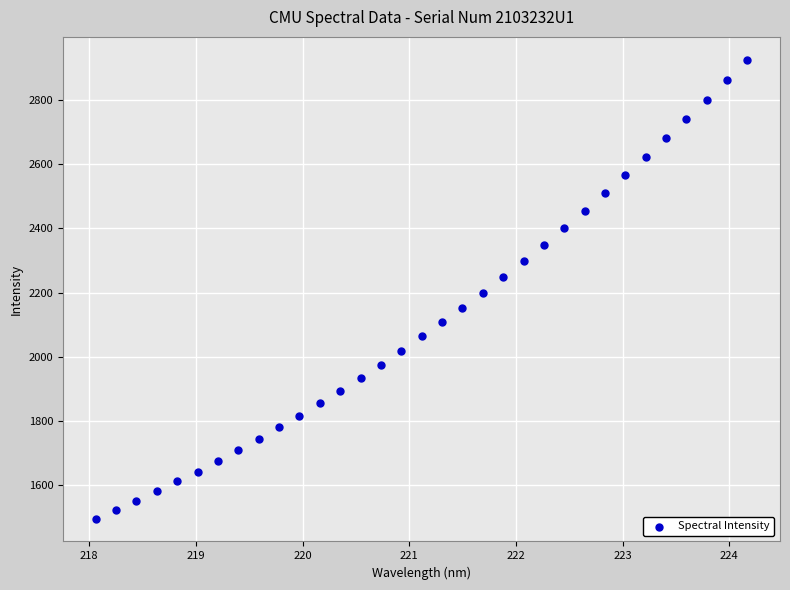

What is the range of Y values (max minus min)?

1428.2